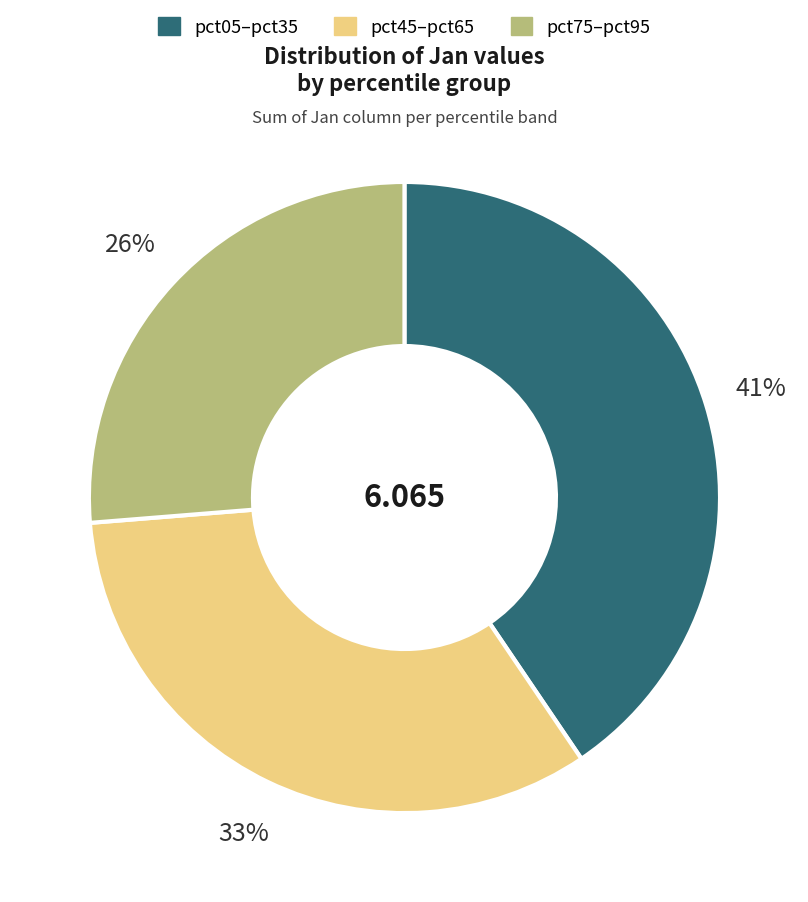

Does any single category account for the majority?

No